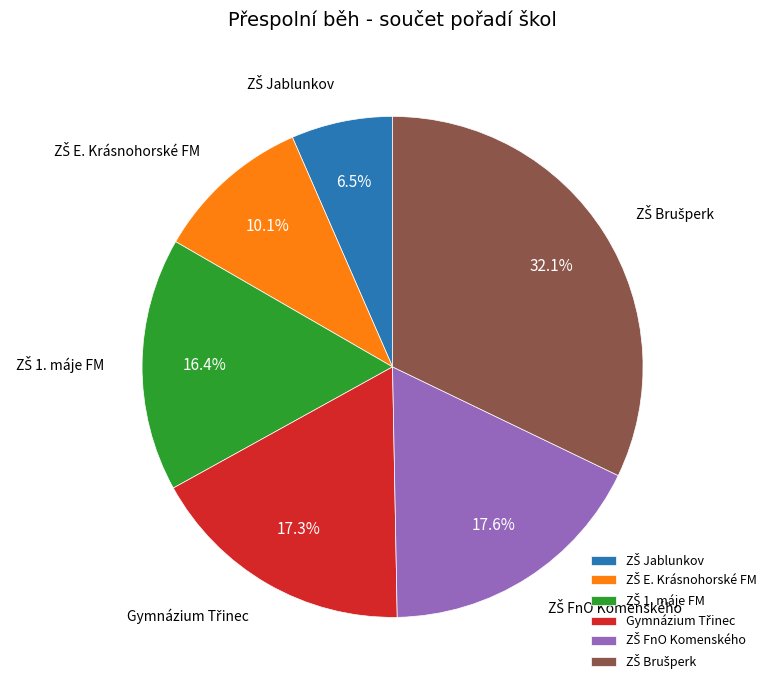

Count the number of slices in the pie.

6